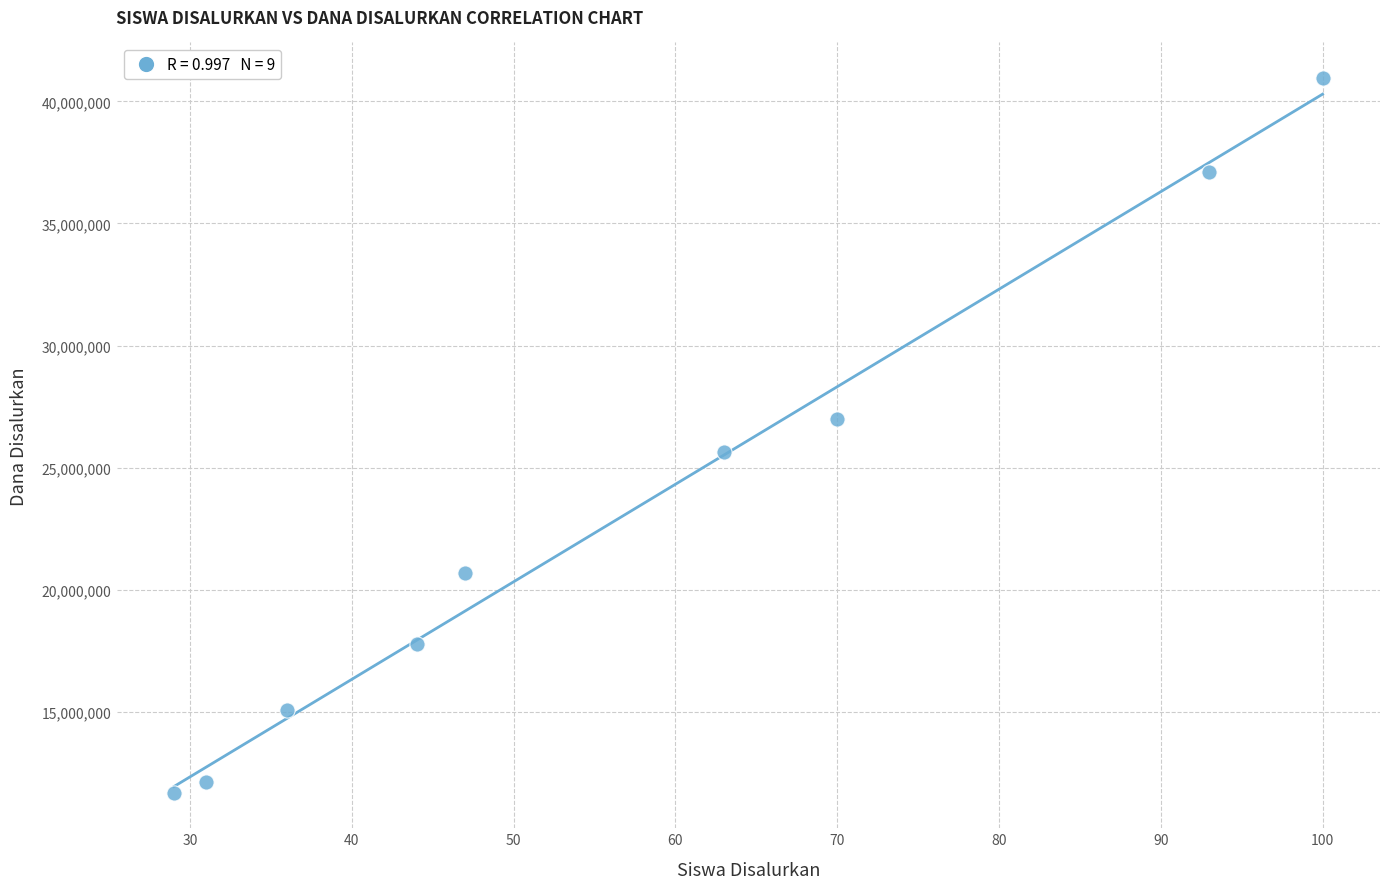

What is the range of Y values (max minus min)?

29250000